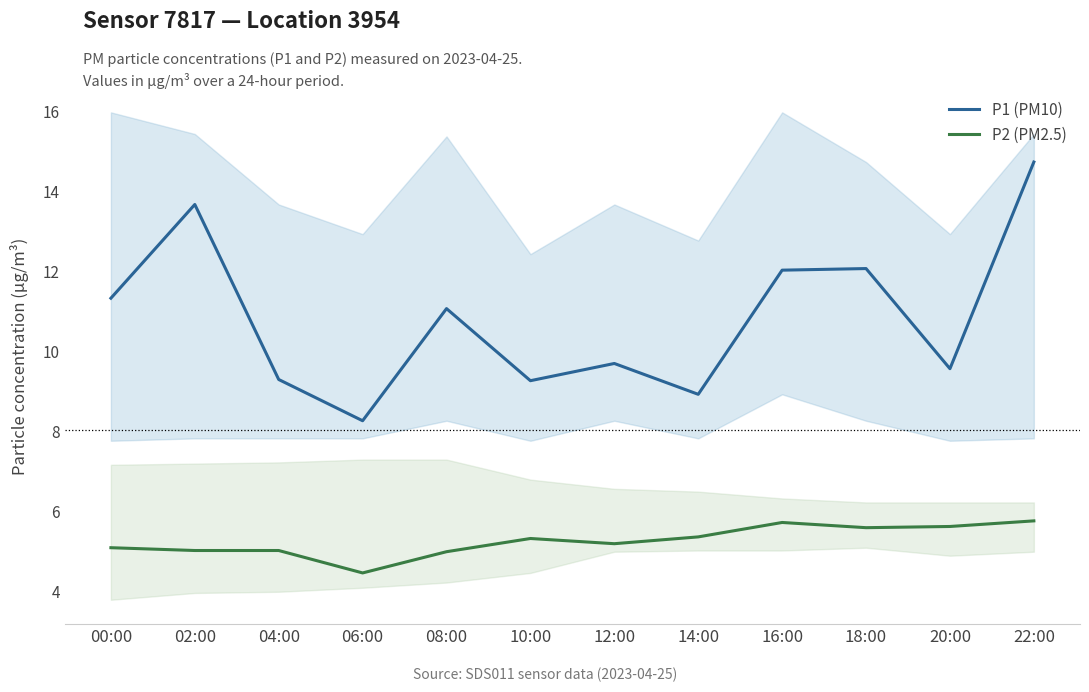

What is the label of the 11th point from the left?

20:00